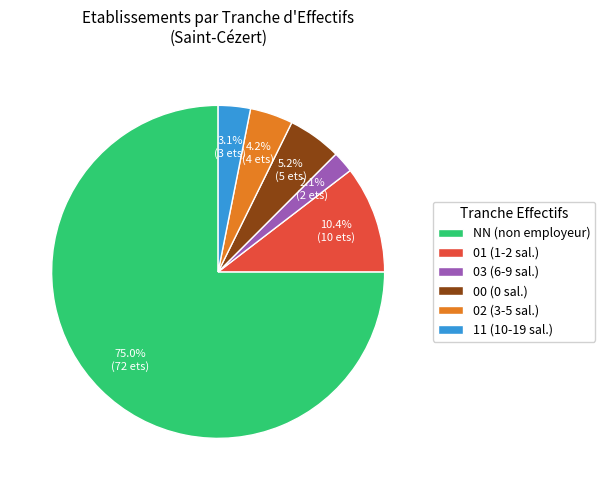

Between 00 and 01, which is larger?

01